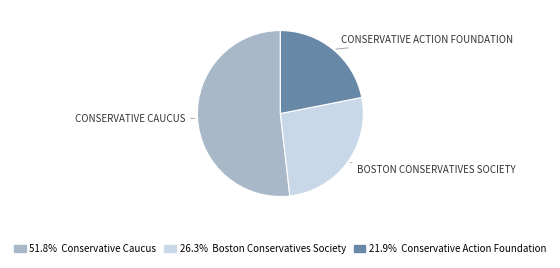

Is there any slice that represents more than half of the pie?

Yes